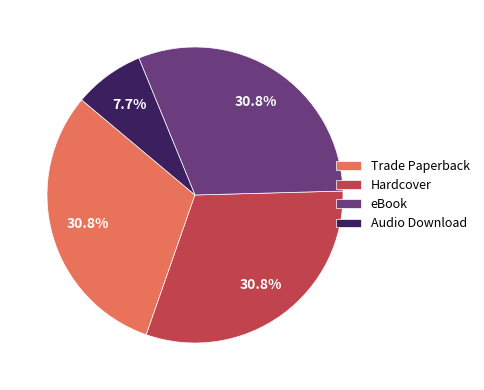

Which slice is the smallest?

Audio Download